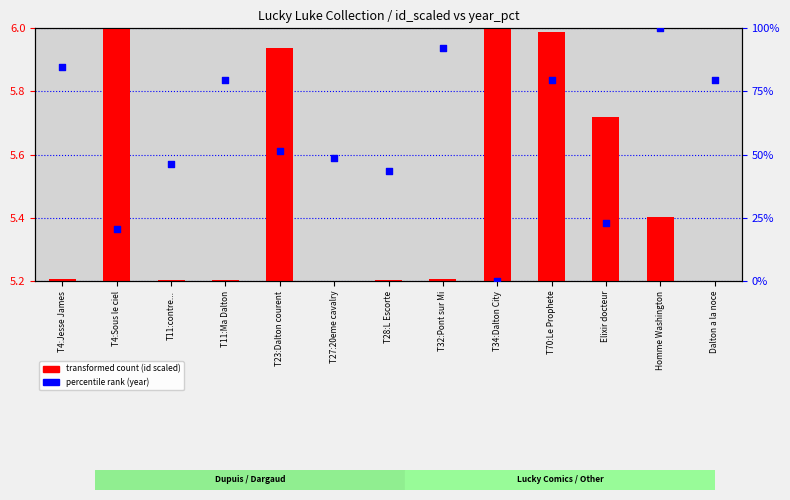

At how many categories does at least one series exceed 72?

6